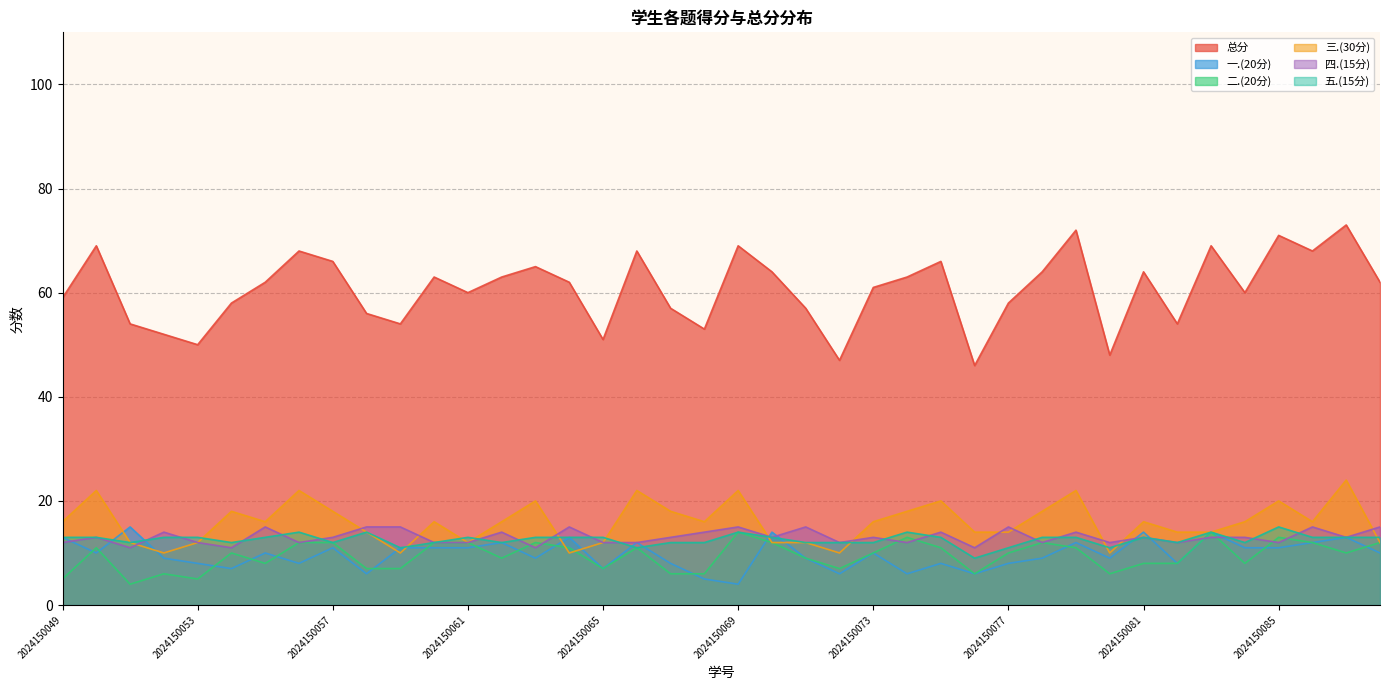

Count the number of categories in the chart.

40